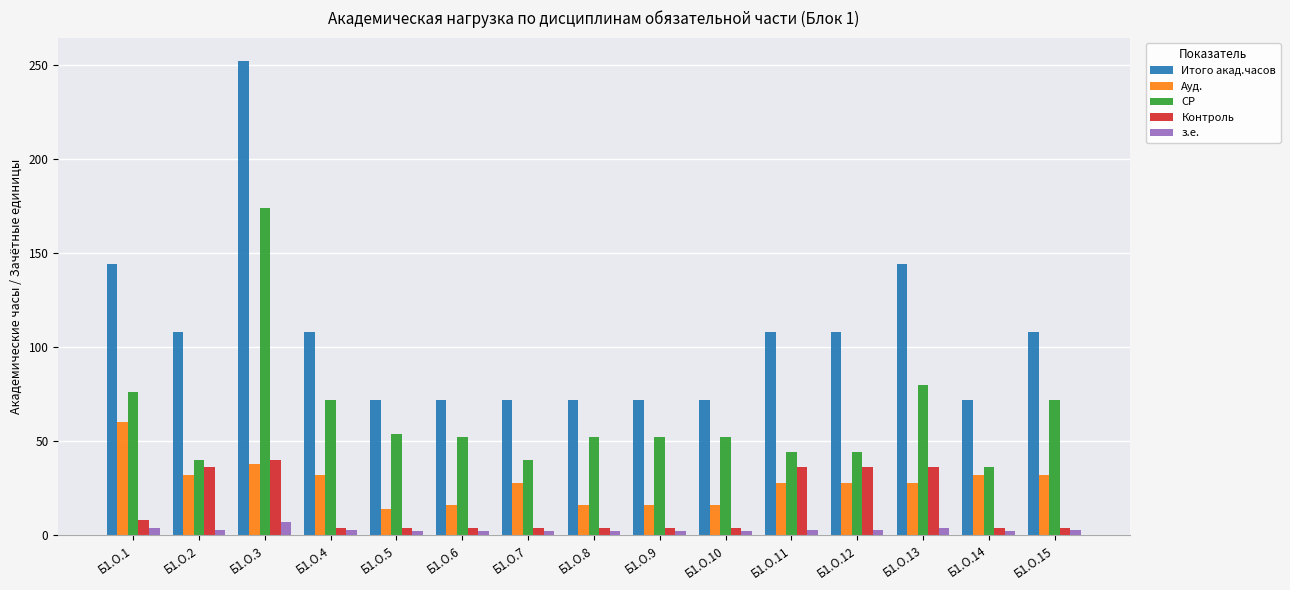

How many bars are there in each group?

5